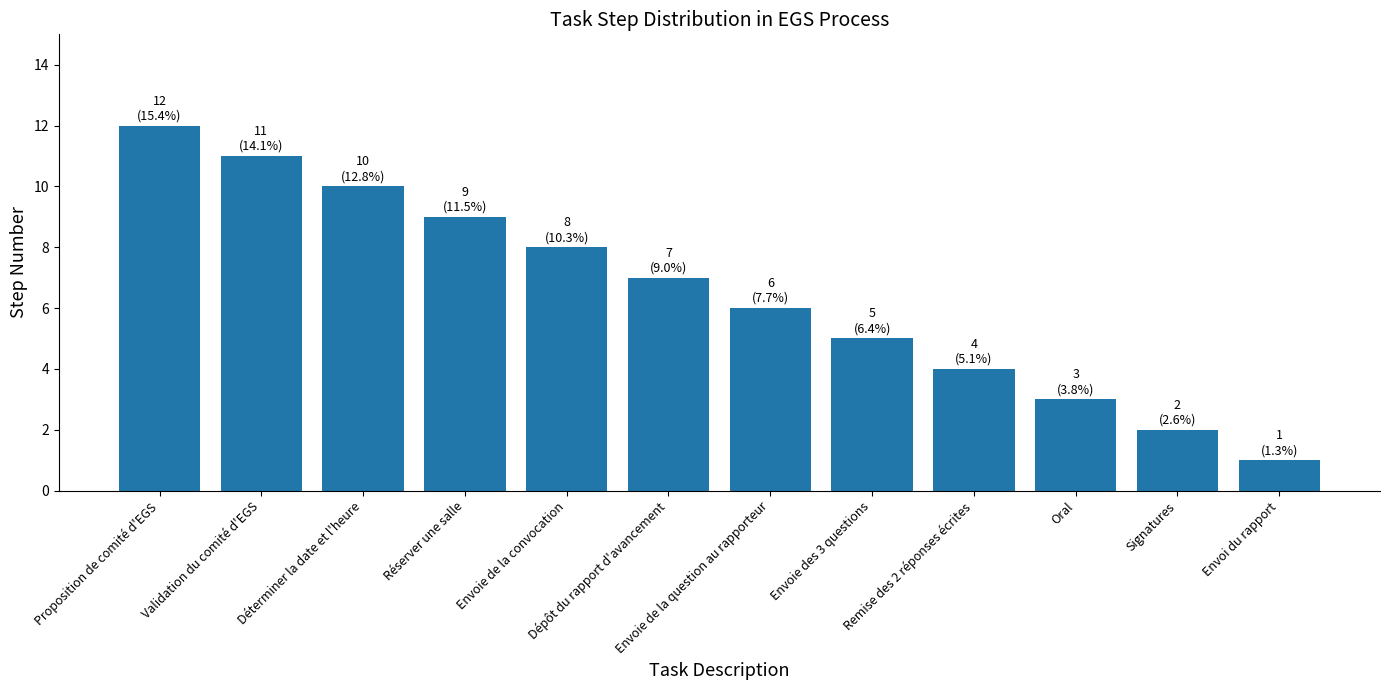

At which label does the data first exceed 7?

Proposition de comité d'EGS